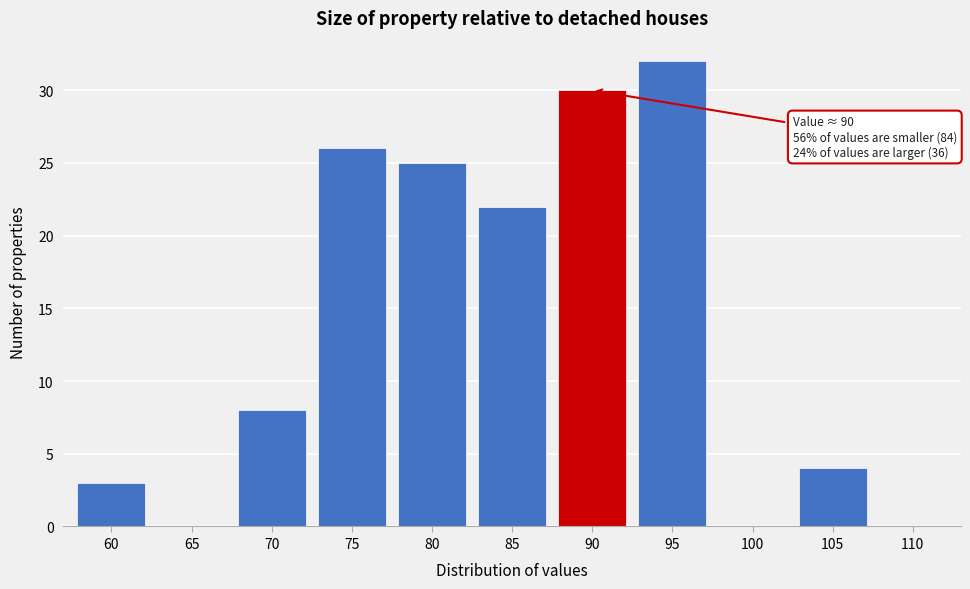

Reading left to right, what are all the values shown in this chart?

60=3	65=0	70=8	75=26	80=25	85=22	90=30	95=32	100=0	105=4	110=0